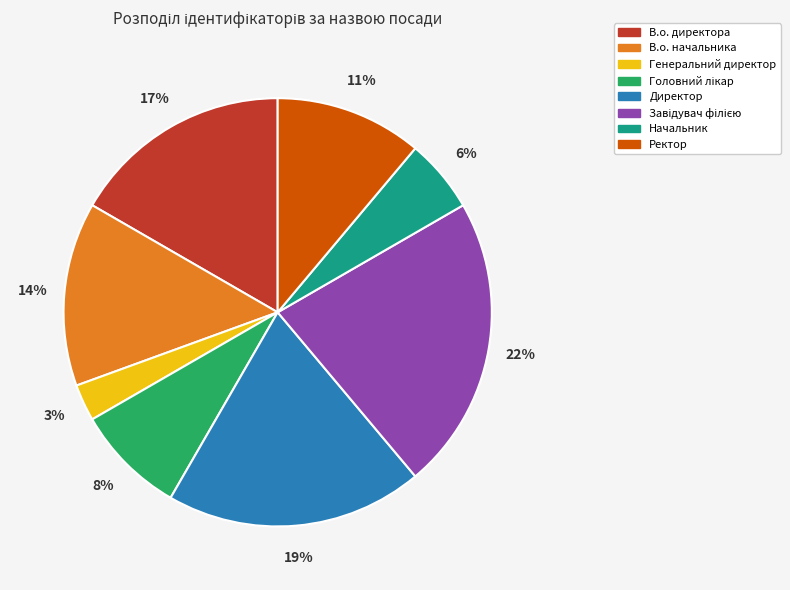

What is the smallest slice in the pie chart?

Генеральний директор